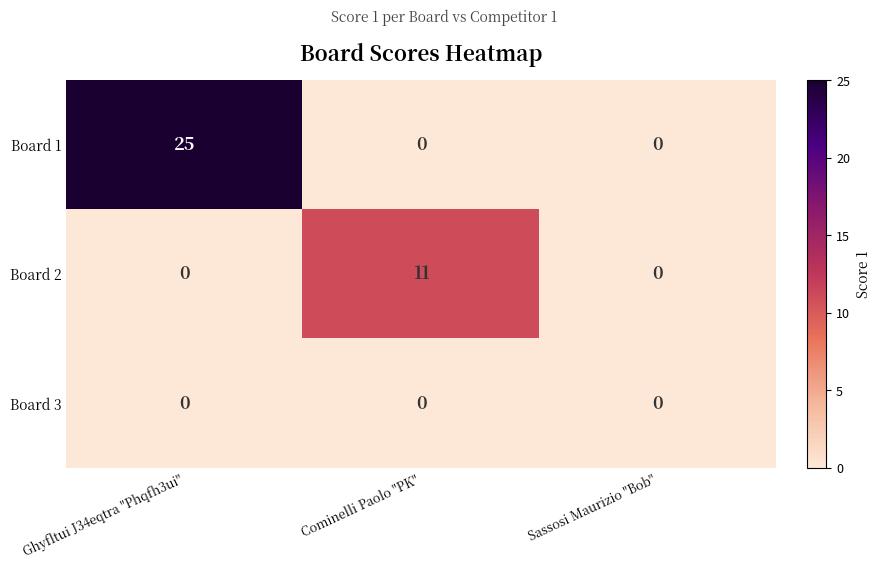

Which series has the widest spread of values?

Board 1